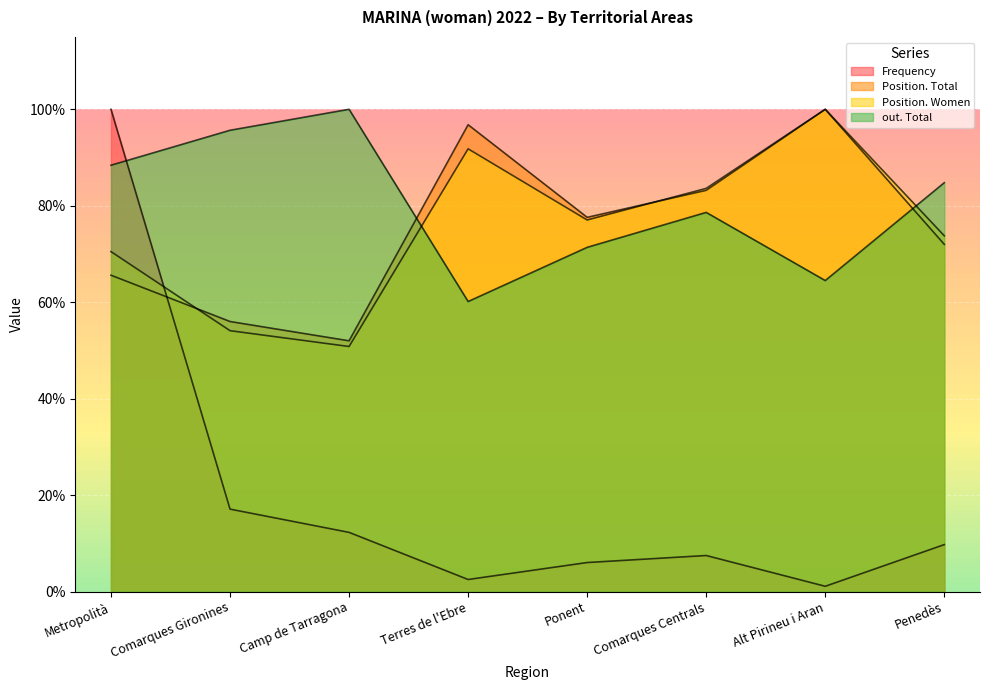

How many data points does each series have?

8